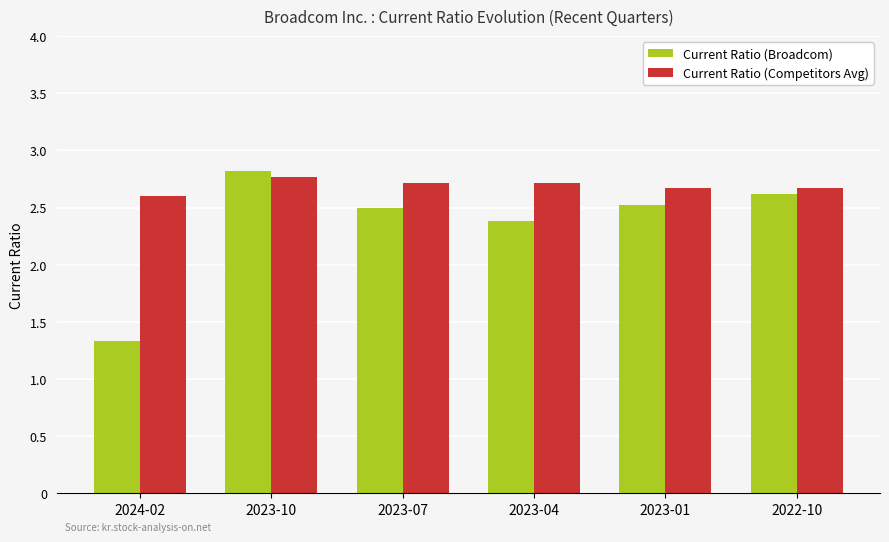

How many bars are there in total?

12